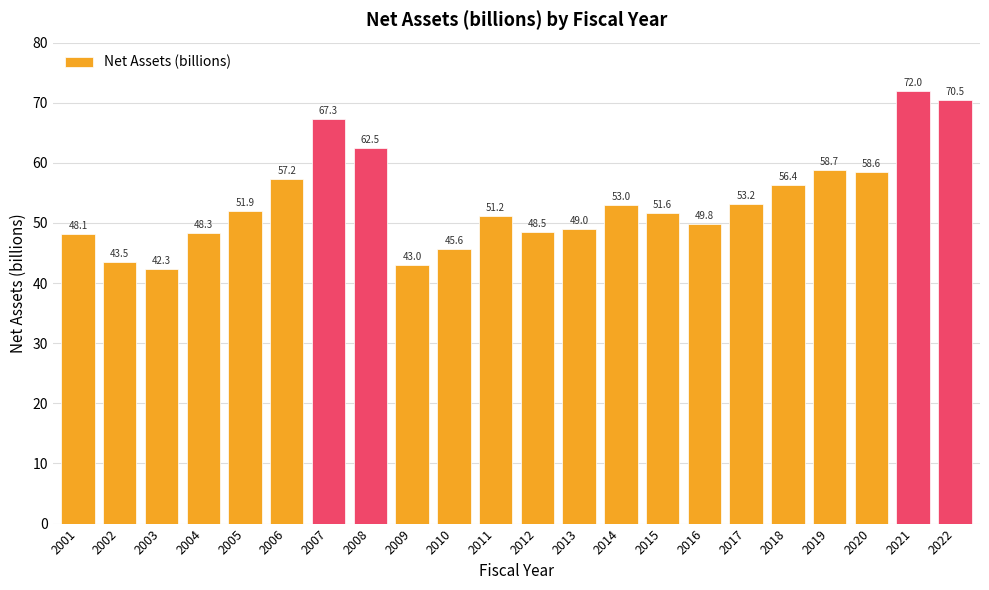

What is the value of the 5th bar from the left?

51.9